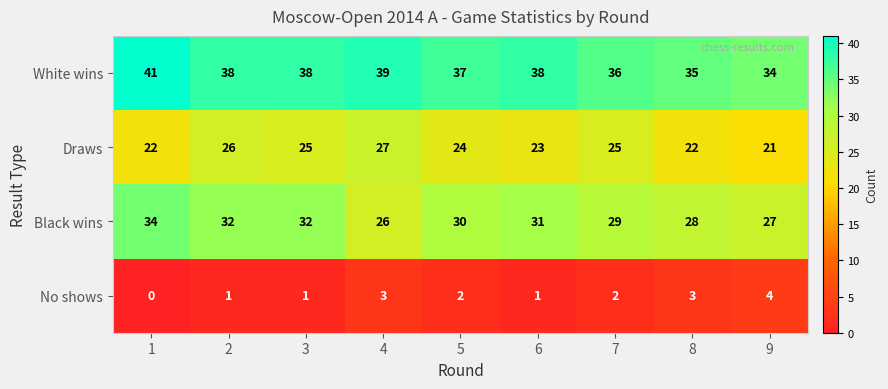

Which category has the lowest value in the Draws series?

9